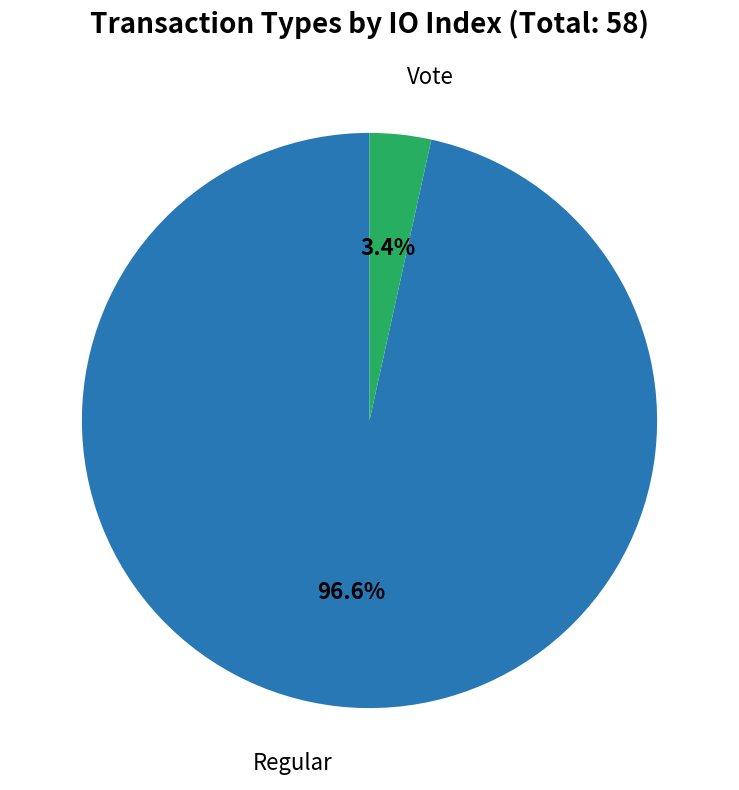

Count the number of slices in the pie.

2